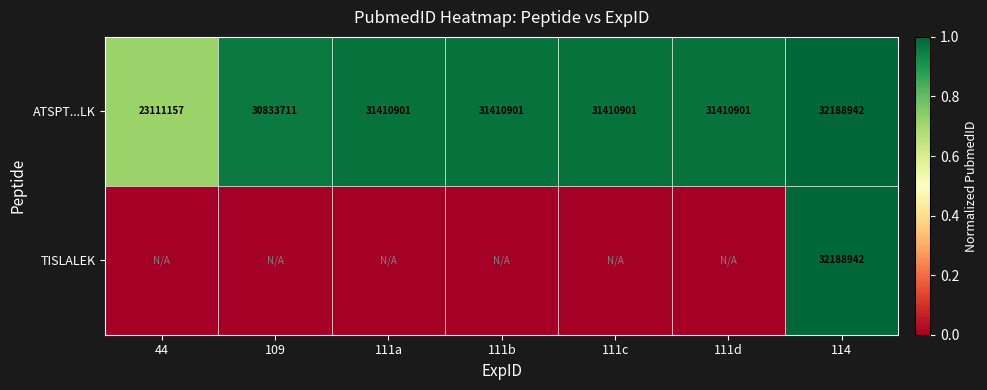

What value does the ATSPT...LK series have at 111d, to the nearest 50?

31410900